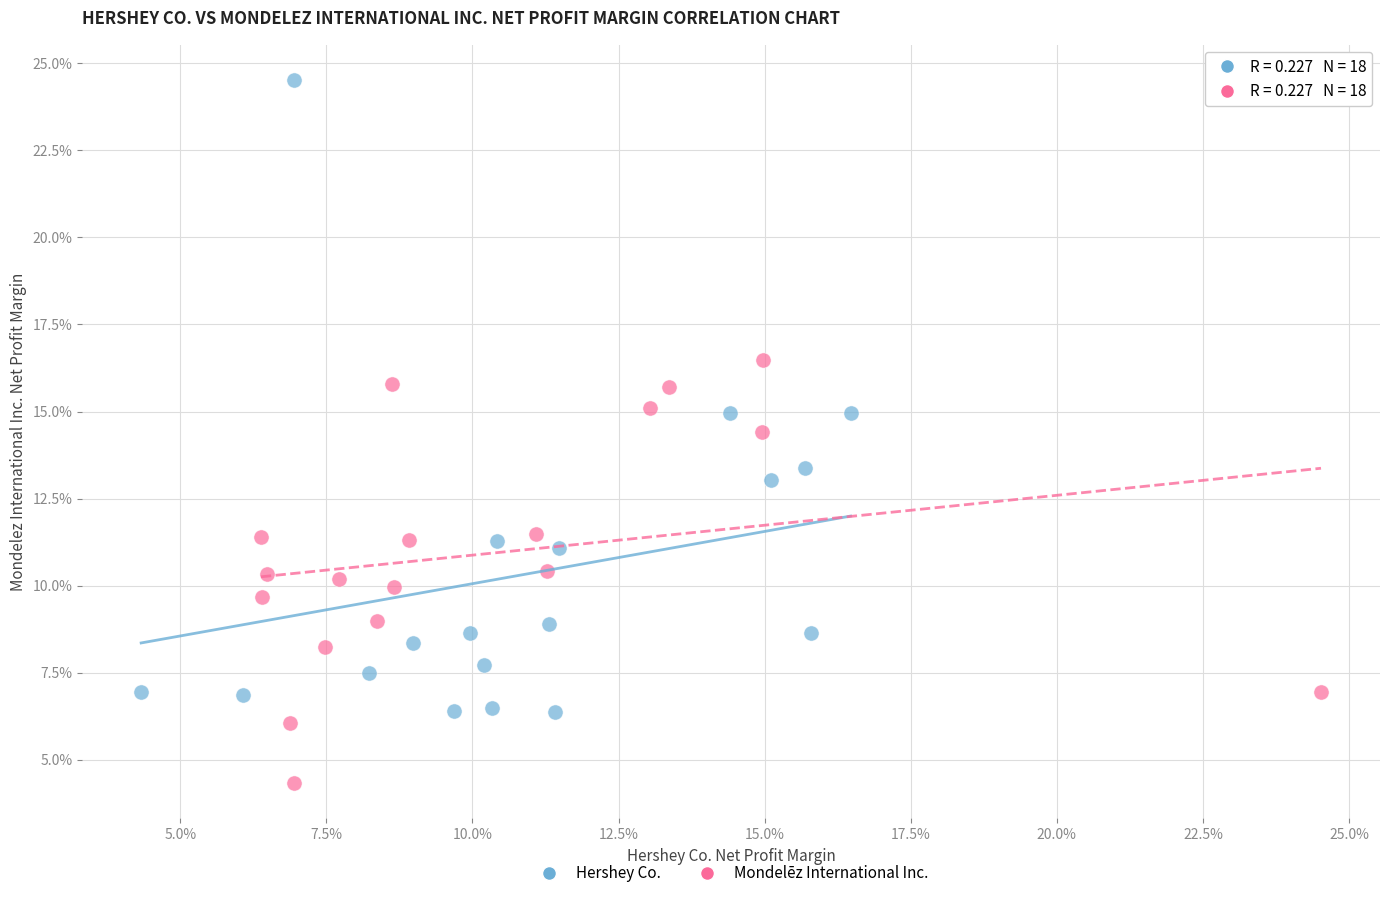

Which series reaches the minimum Y coordinate?

Mondelēz International Inc.